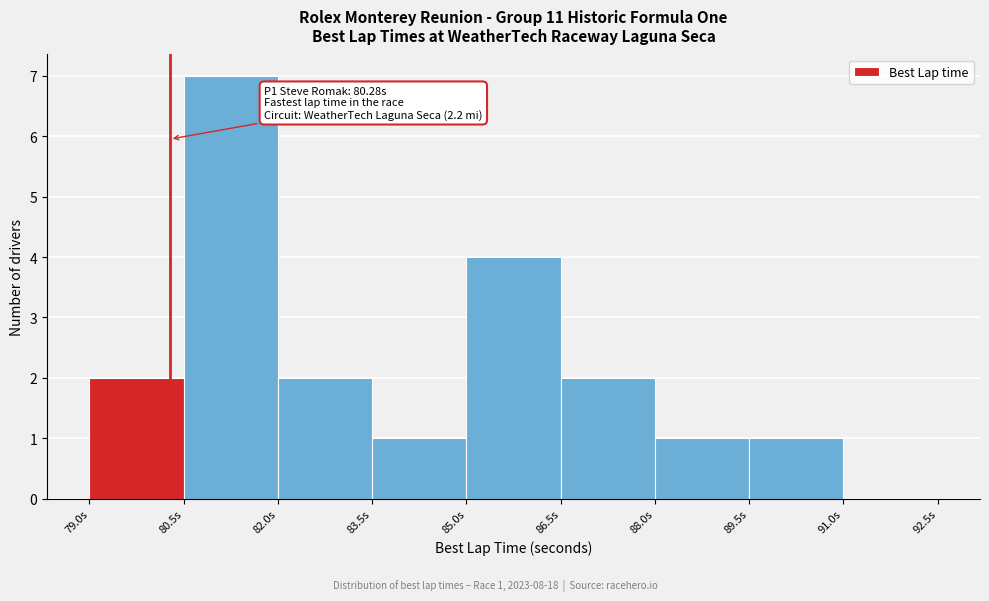

Over which range of the x-axis is the bar tallest?

80.5 to 82.0